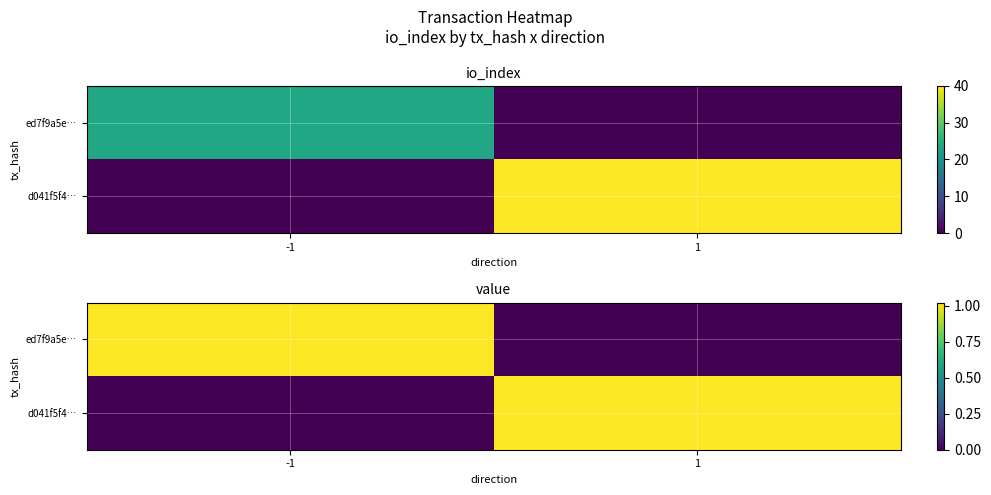

What is the sum of all ed7f9a5e… values?

1.0